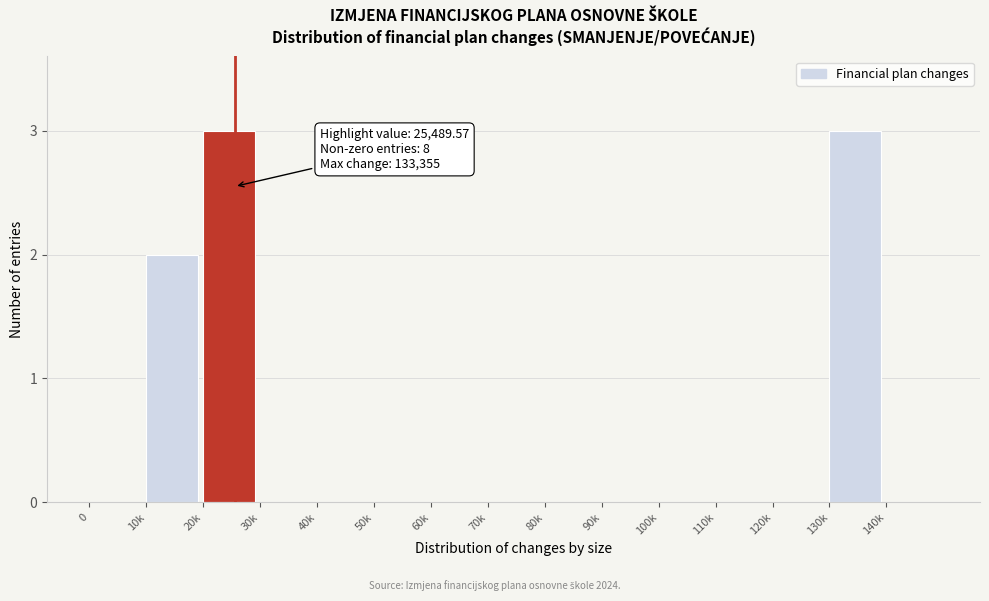

Reading left to right, extract all data points from this chart.

0=0	10k=2	20k=3	30k=0	40k=0	50k=0	60k=0	70k=0	80k=0	90k=0	100k=0	110k=0	120k=0	130k=3	140k=0